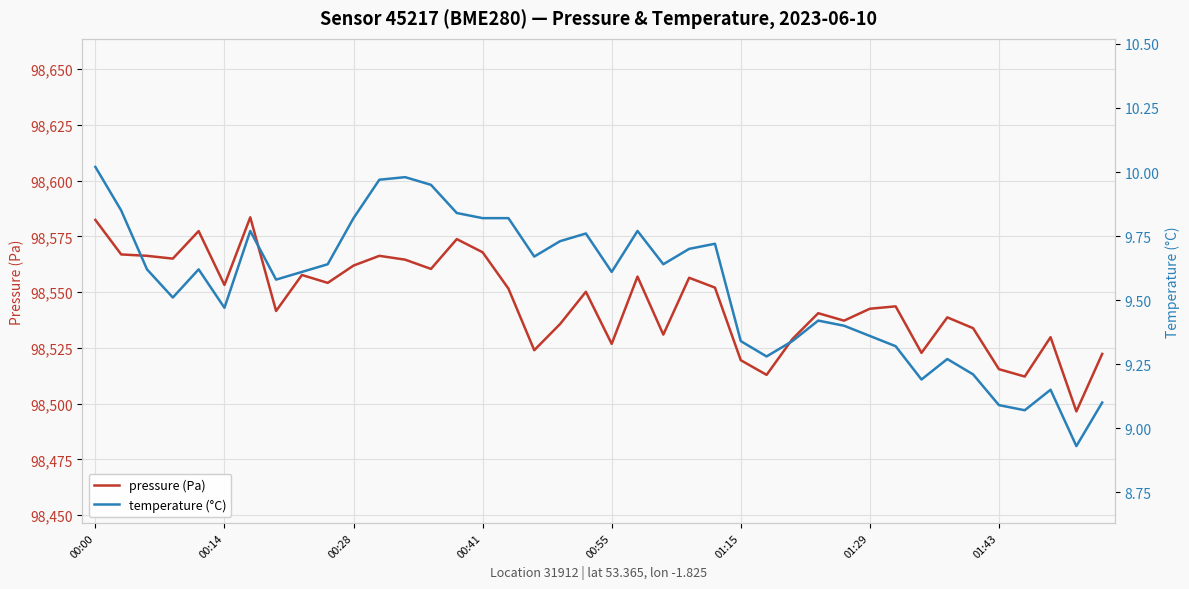

What is the minimum value for pressure (Pa)?

98496.5